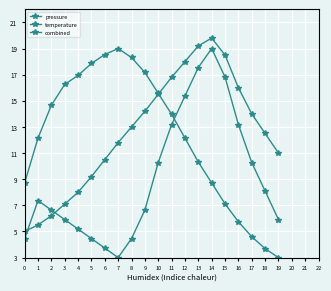

Does the chart have visible grid lines?

Yes